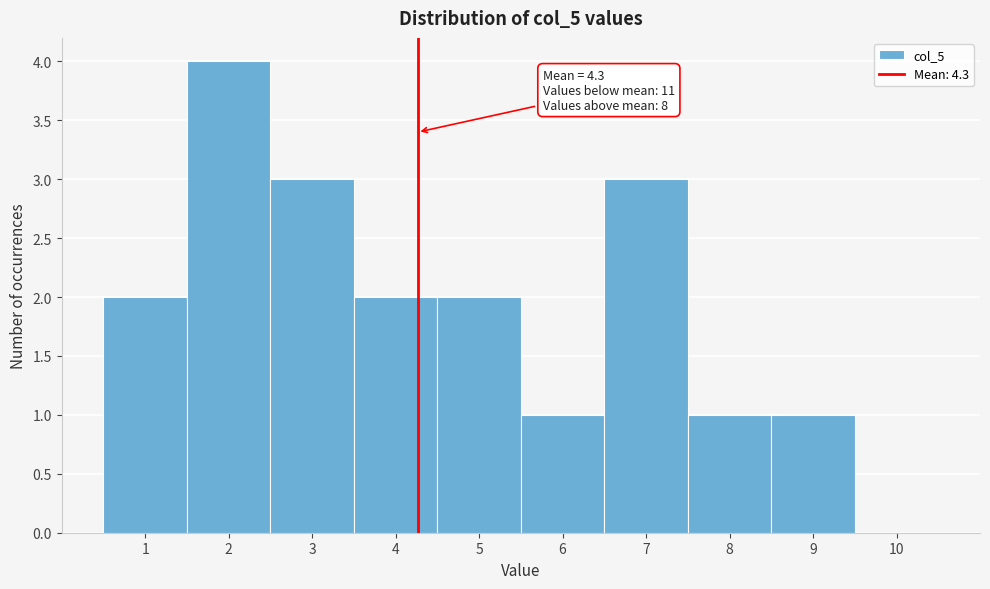

Which range on the x-axis has the tallest bar?

1.5 to 2.5